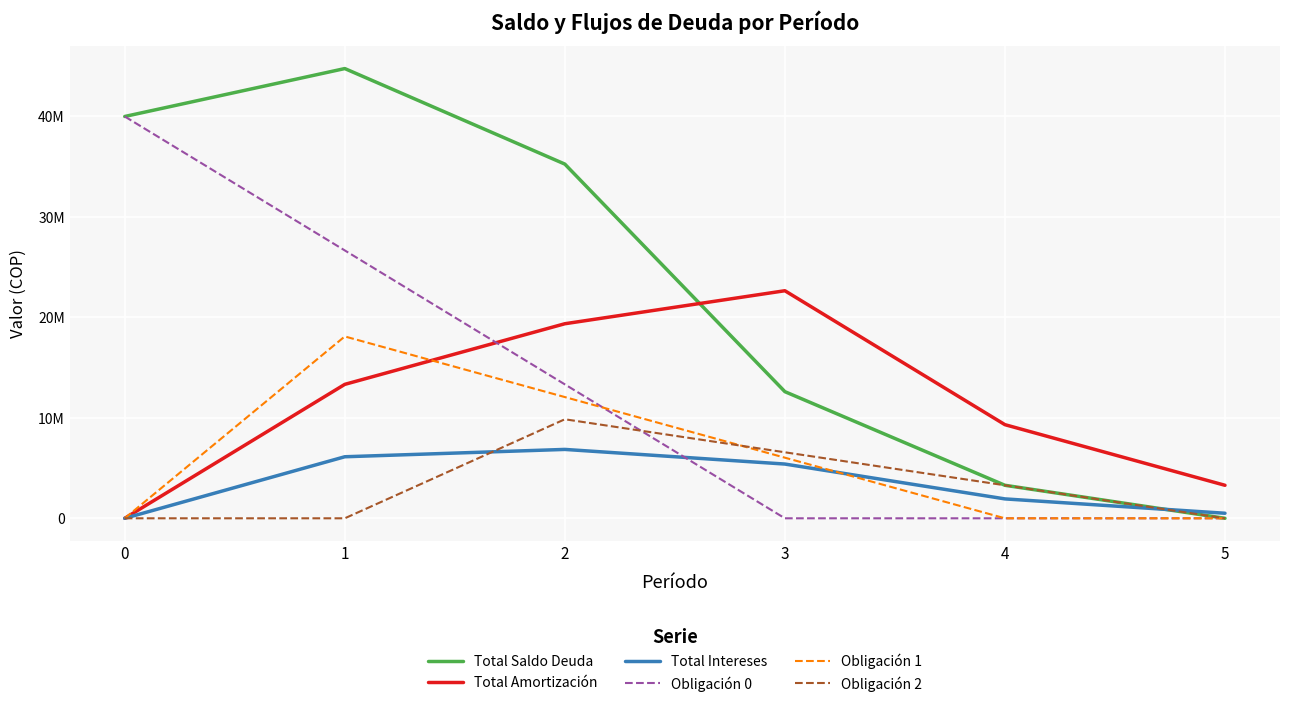

Reading right to left, what are all the values shown in this chart?

Total Saldo Deuda: 5=0.0	4=3286103.7	3=12606766.7	2=35260763.0	1=44770344.7	0=40000000.0
Total Amortización: 5=3286103.7	4=9320663.0	3=22653996.3	2=19367892.7	1=13333333.3	0=0.0
Total Intereses: 5=503309.9	4=1930891.8	3=5400648.7	2=6857165.9	1=6126525.0	0=0.0
Obligación 0: 5=0.0	4=0.0	3=0.0	2=13333333.3	1=26666666.7	0=40000000.0
Obligación 1: 5=0.0	4=0.0	3=6034559.3	2=12069118.7	1=18103678.0	0=0.0
Obligación 2: 5=0.0	4=3286103.7	3=6572207.3	2=9858311.0	1=0.0	0=0.0